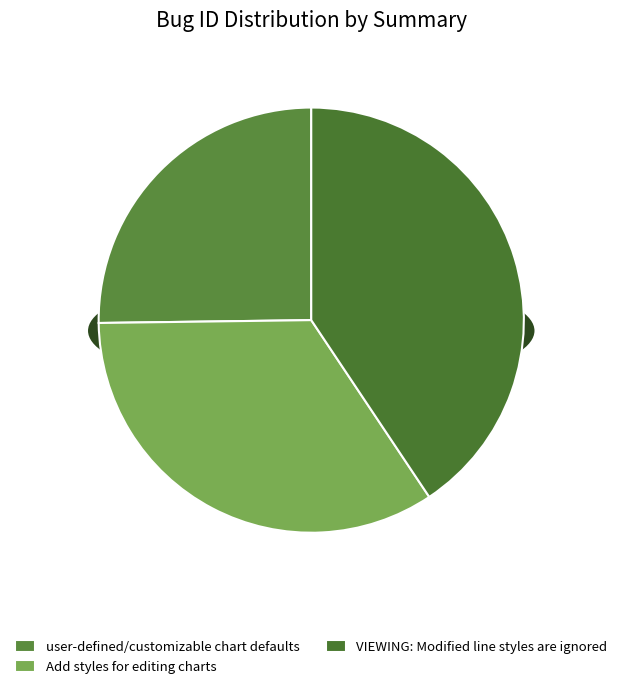

How many segments does this pie chart have?

3